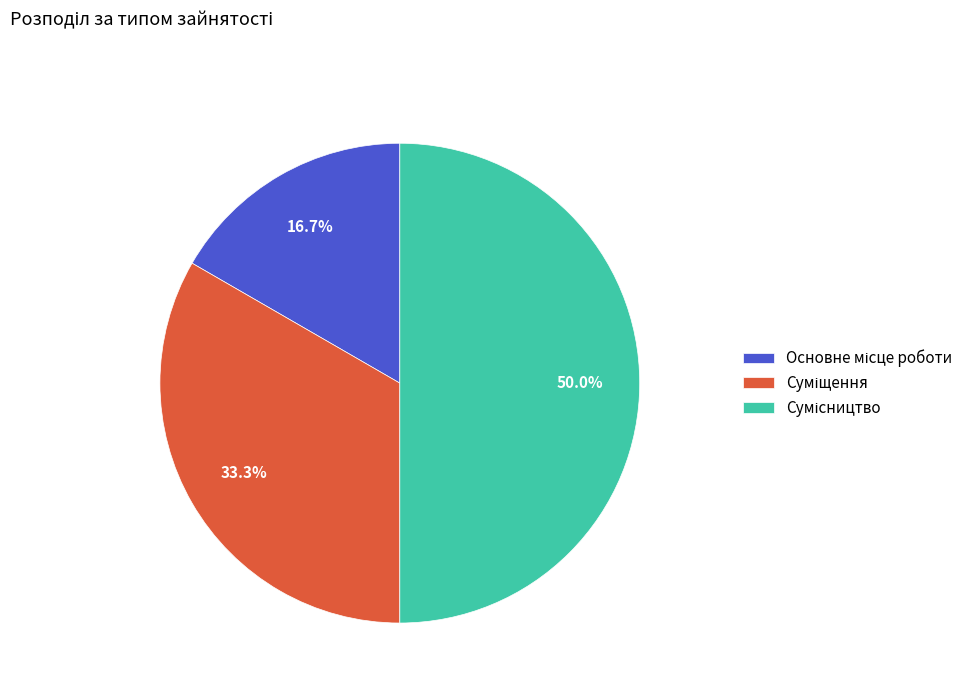

Count the number of slices in the pie.

3